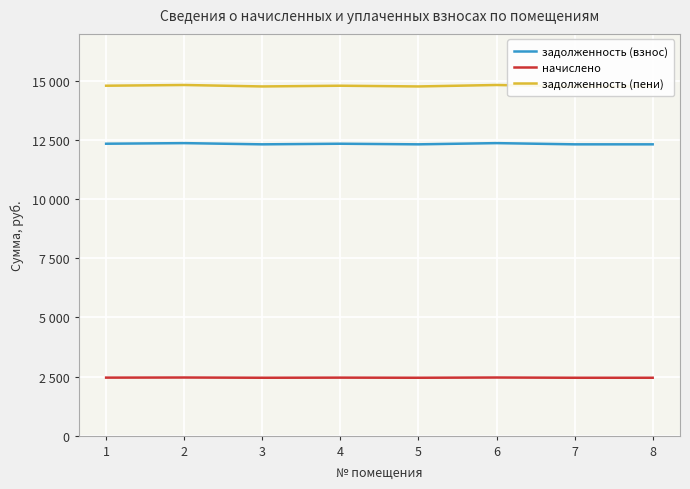

At which category does задолженность (взнос) reach its first local valley?

3